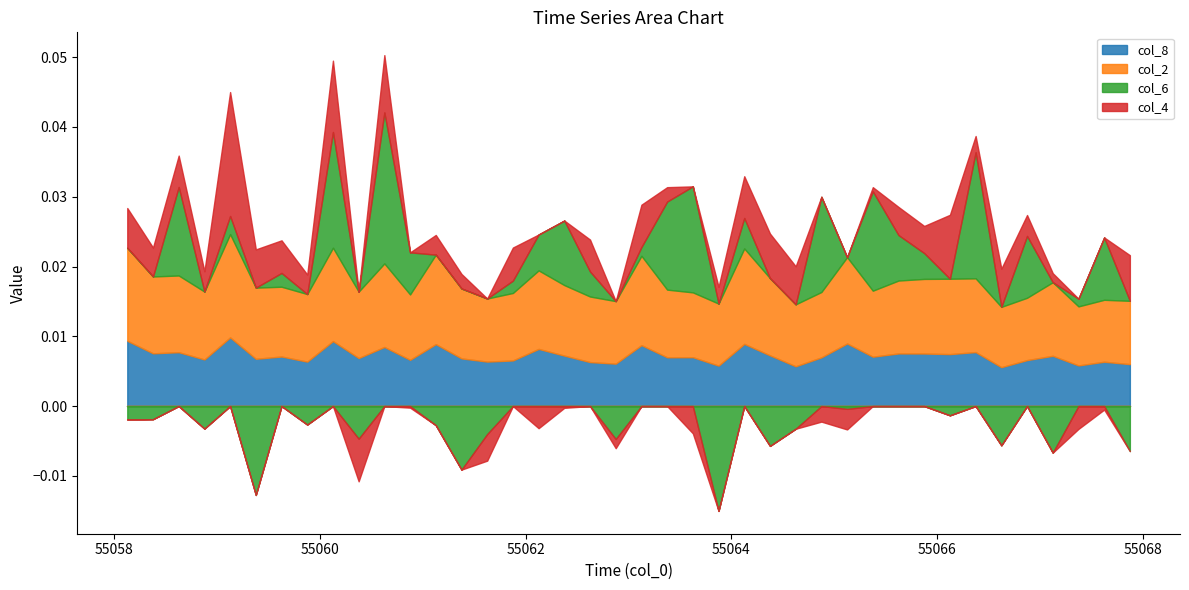

Is the value of col_2 at 55062.875 greater than the value of col_6 at 55058.125?

Yes